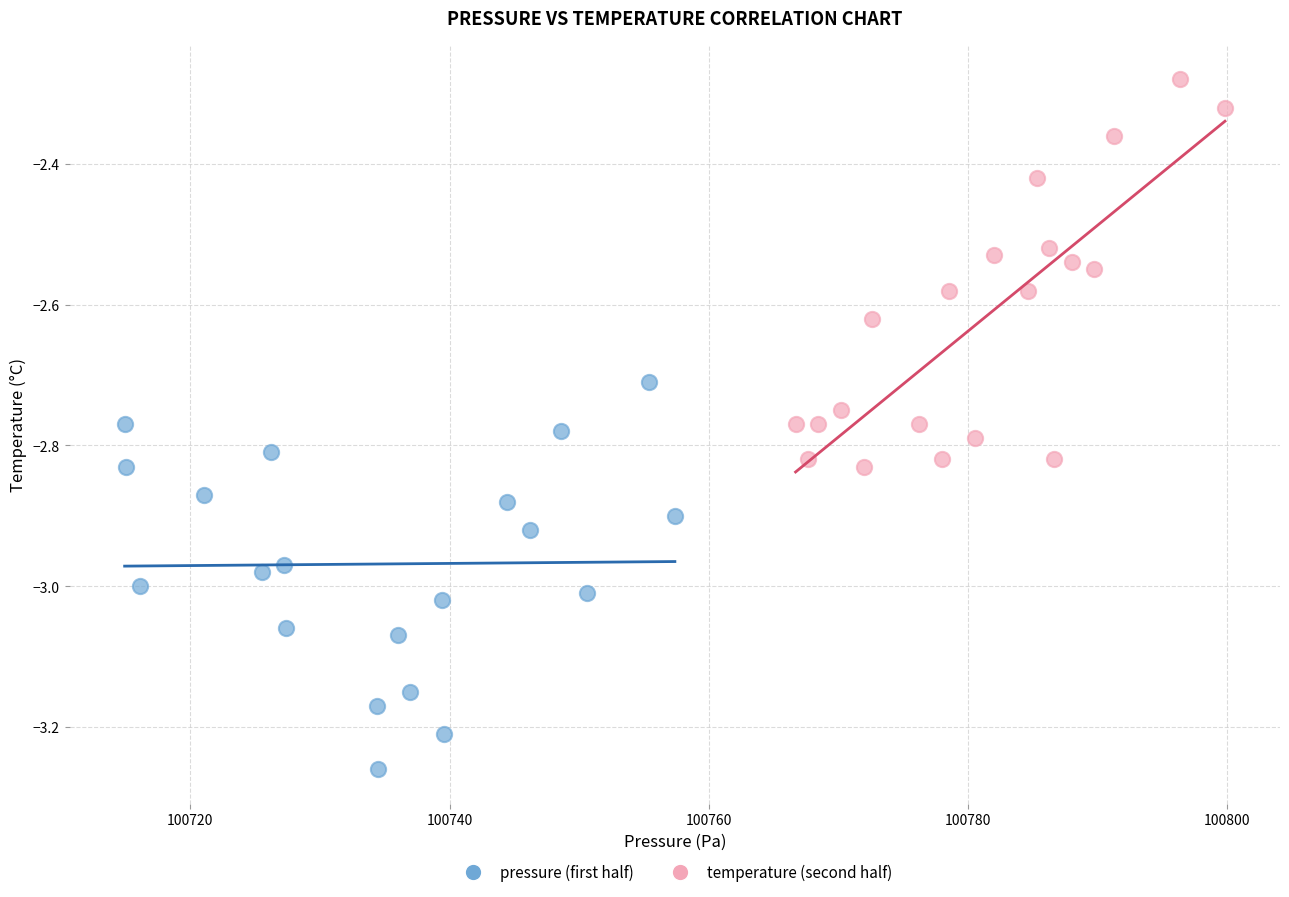

What are all the series names shown in the legend?

pressure (first half), temperature (second half)